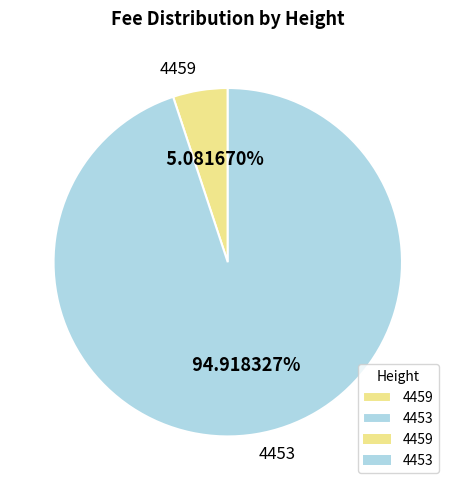

Rank the categories by value from highest to lowest.

4453, 4459